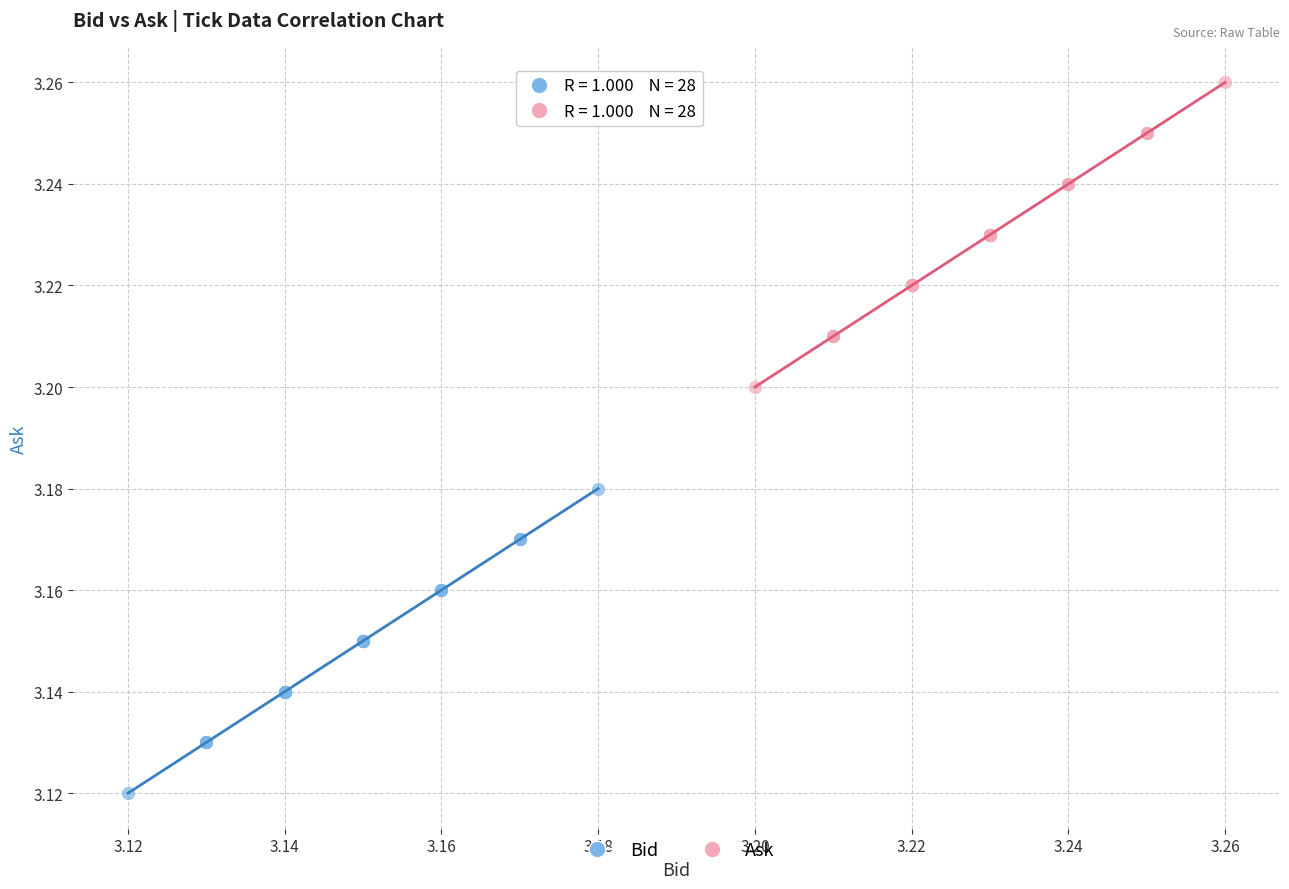

What are all the series names shown in the legend?

Bid, Ask